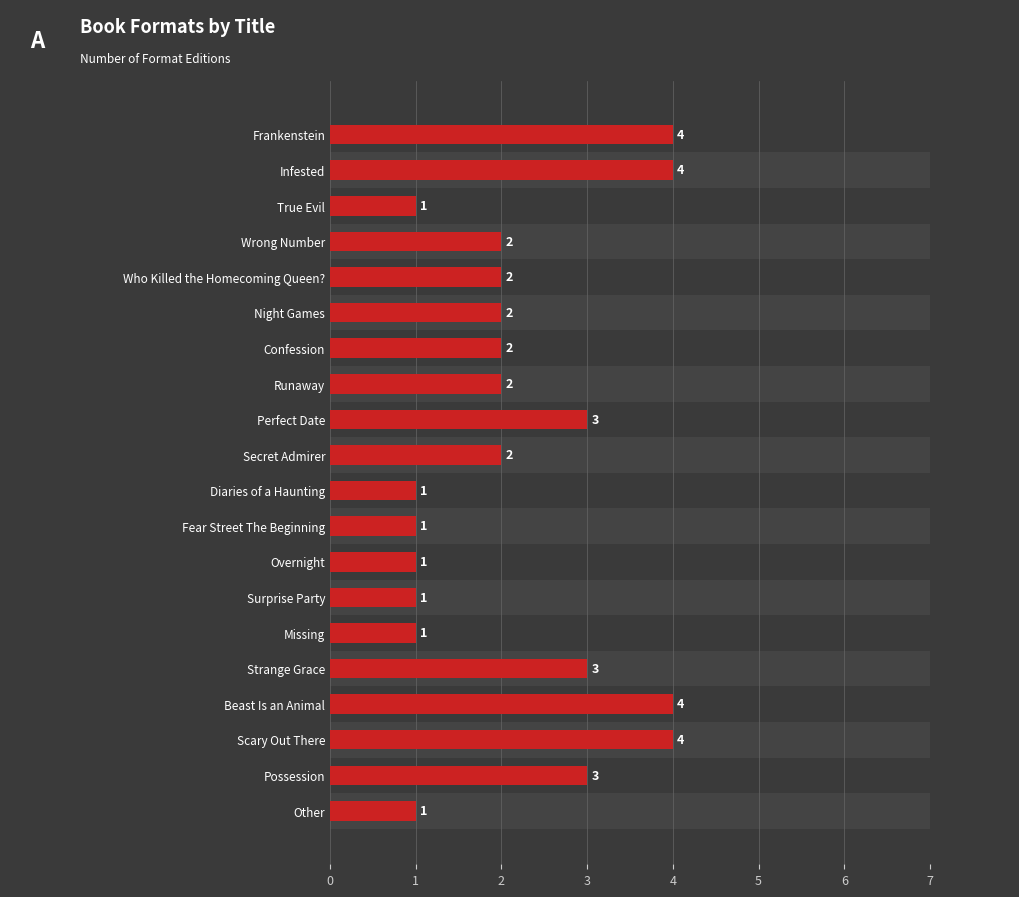

Count the number of values greater than 2.

7